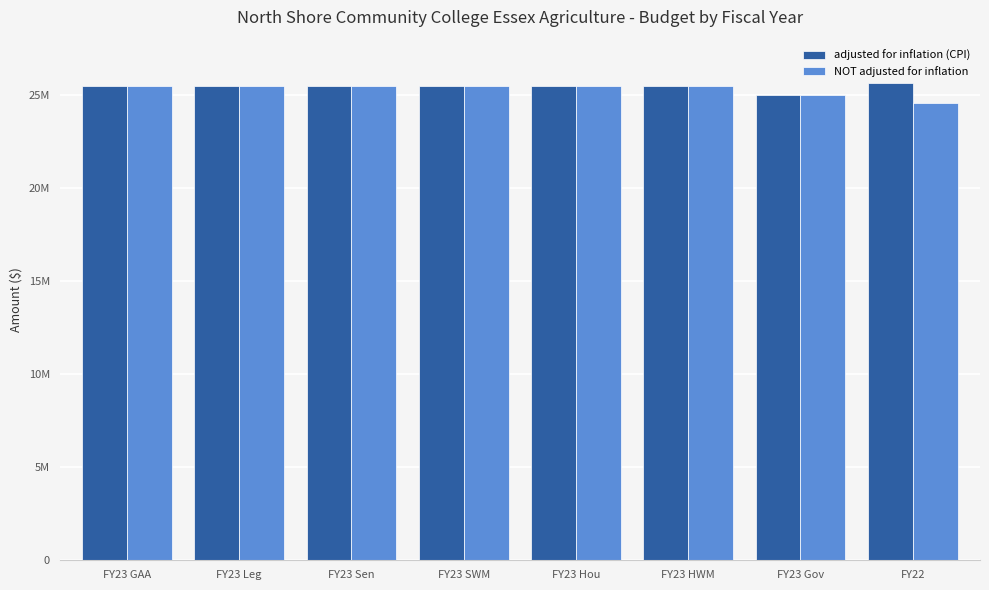

The value of NOT adjusted for inflation at FY23 Leg is 8983777. True or false?

False